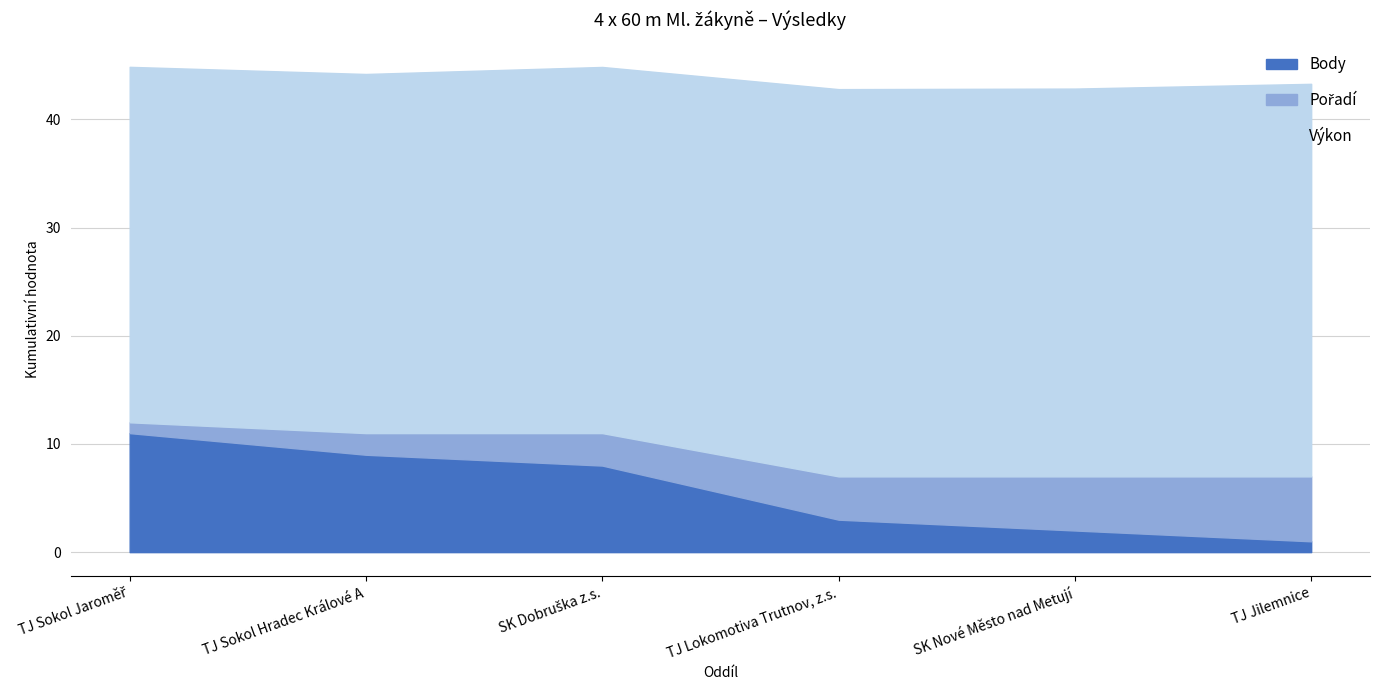

True or false: Pořadí has more than 1 points higher than both neighbors.

False